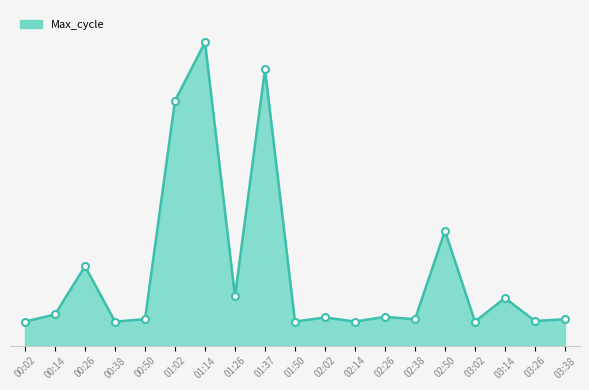

Does the chart have visible grid lines?

No